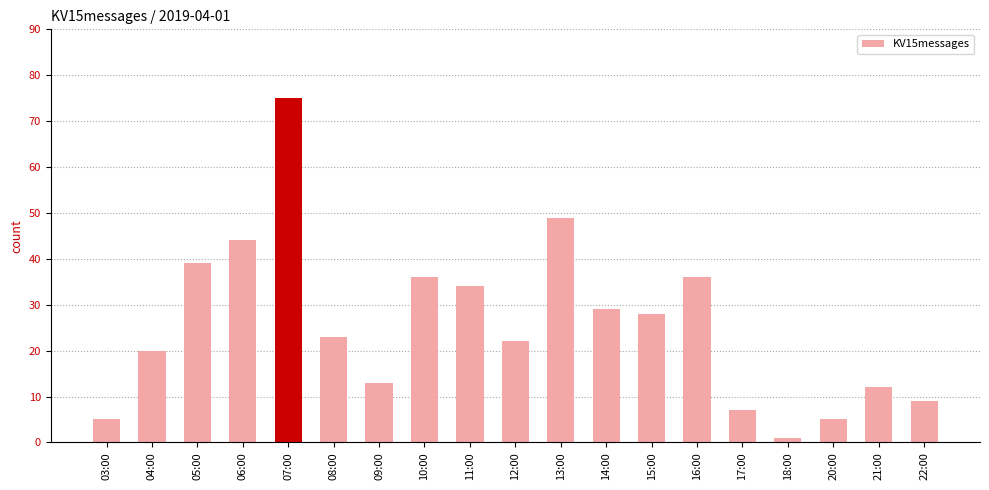

Which label corresponds to the largest value in the chart?

07:00